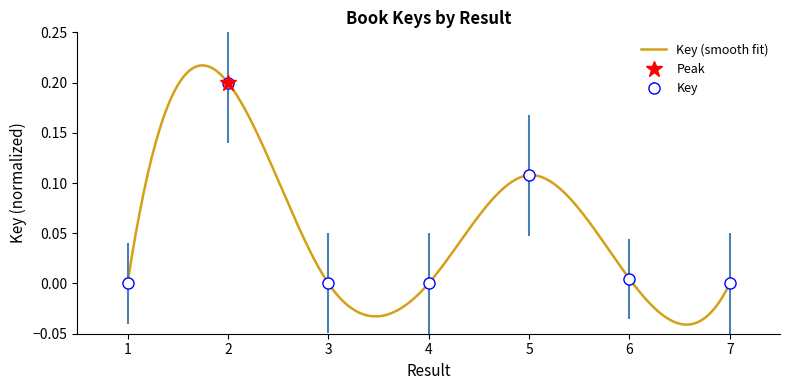

Where is the first local maximum?

2